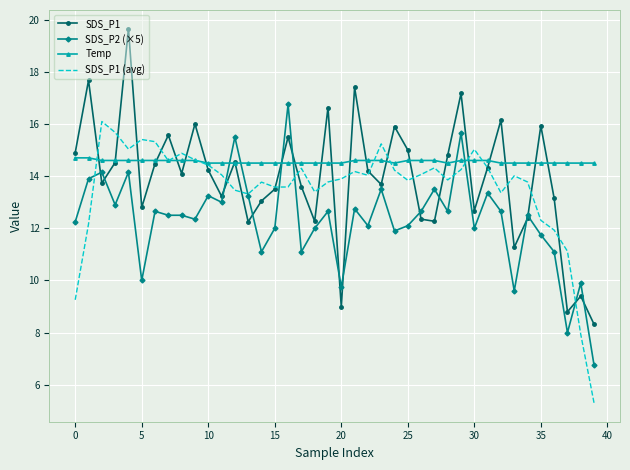

In SDS_P1 (avg), how many points are lower than both neighbors (excluding endpoints)?

9